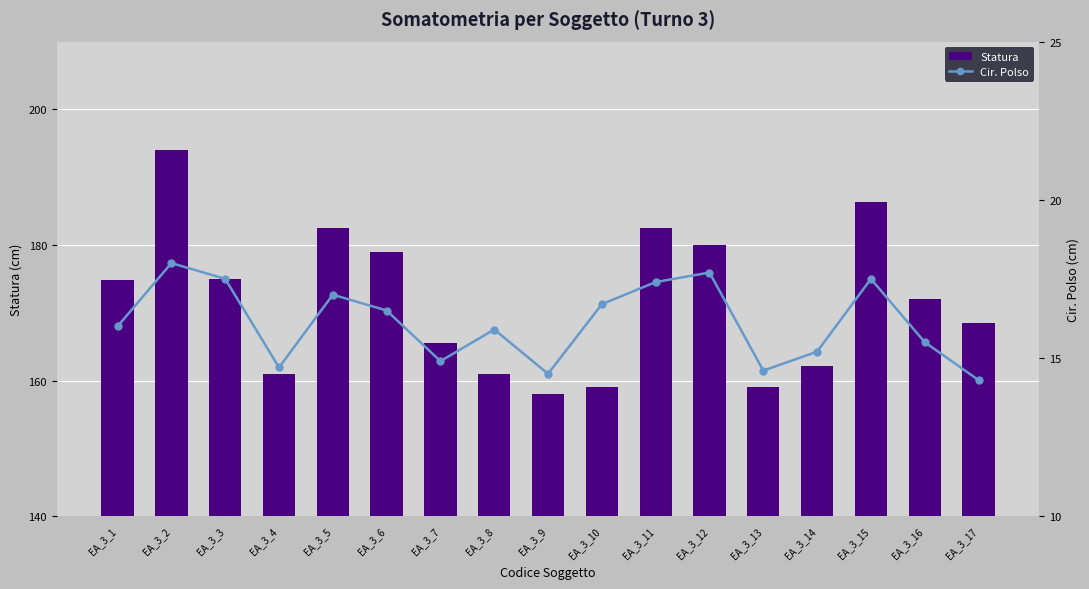

Rank the series by their maximum value, from highest to lowest.

Statura, Cir. Polso